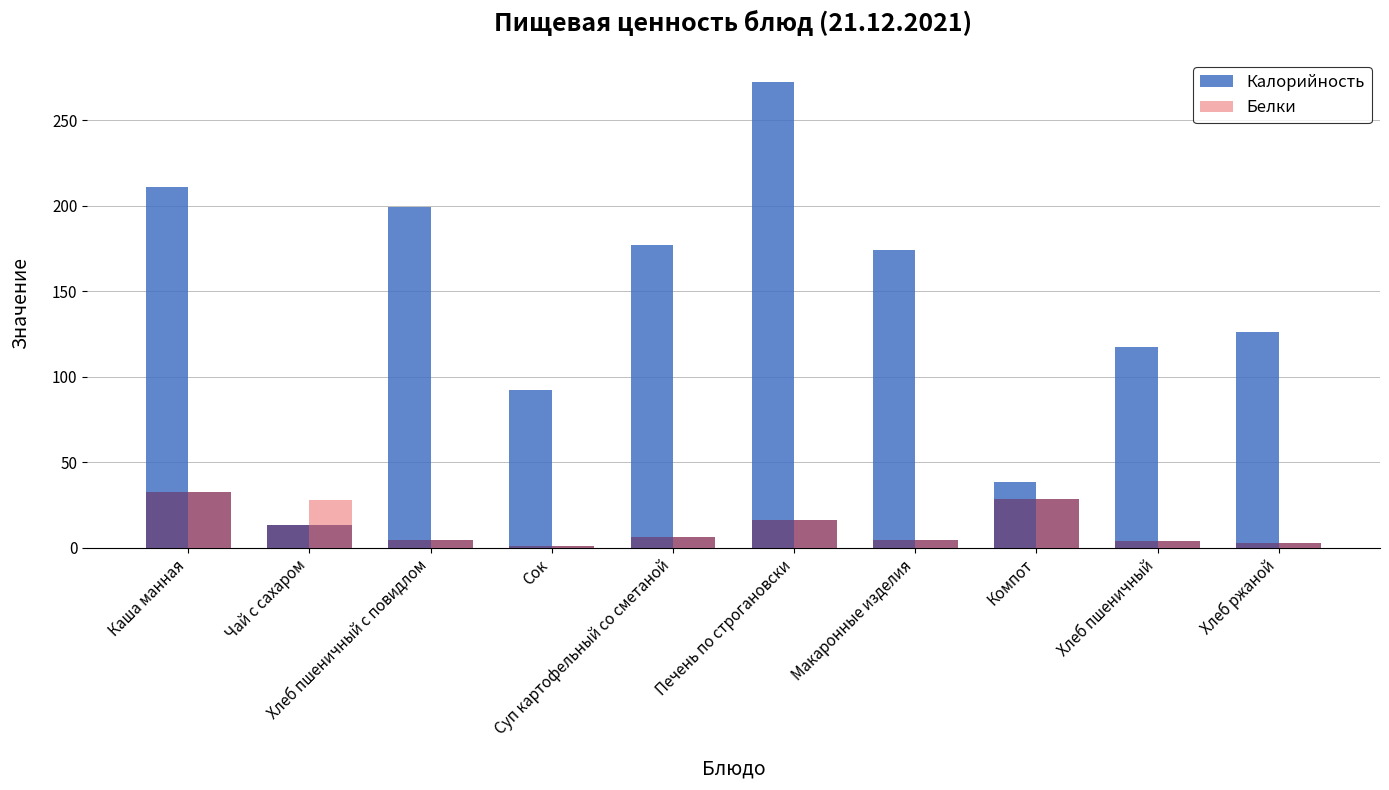

List the series in order of their peak value, highest first.

Калорийность, Белки